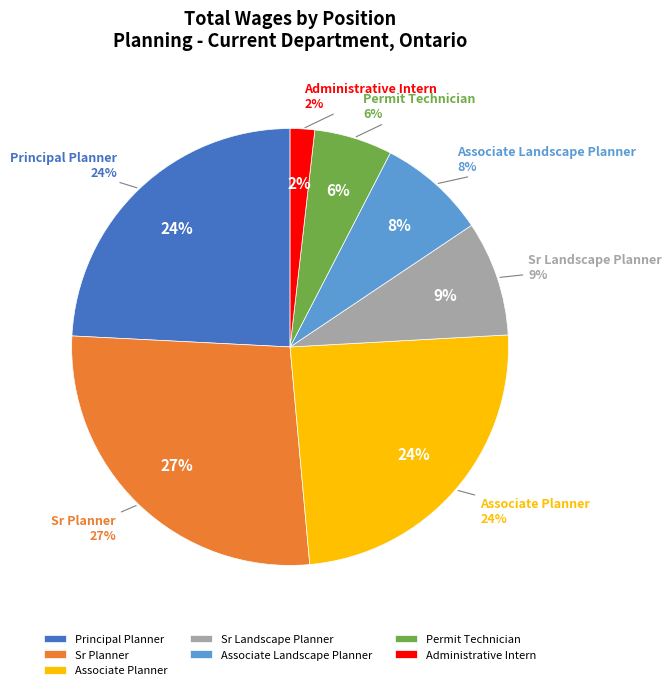

How many segments does this pie chart have?

7